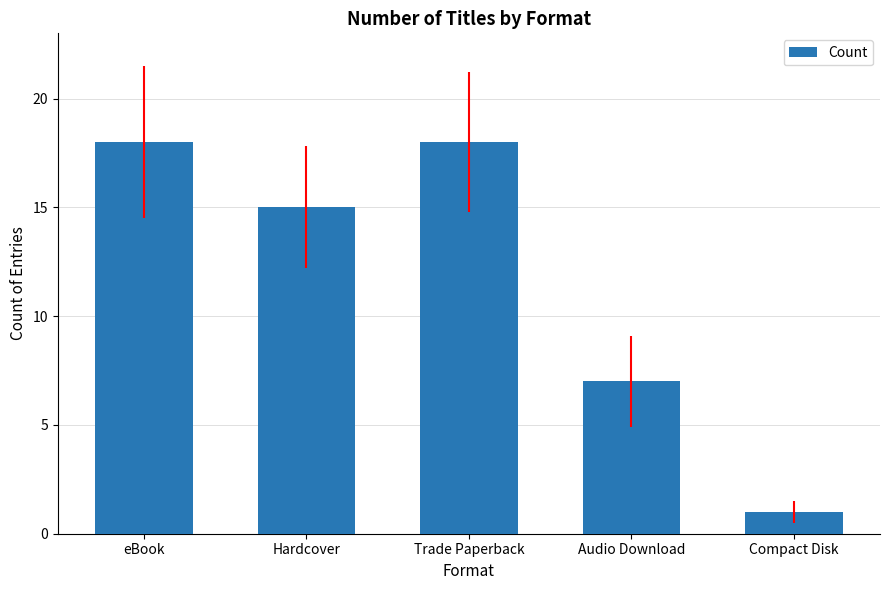

How many bars are there in total?

5